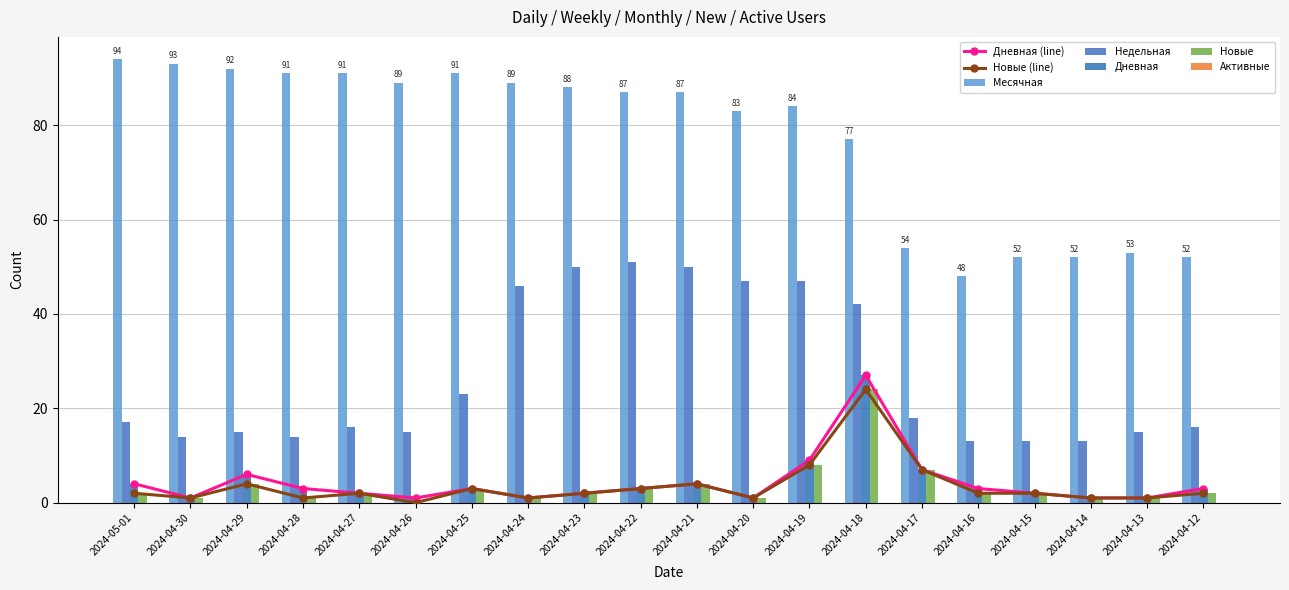

What is the minimum value for Дневная?

1